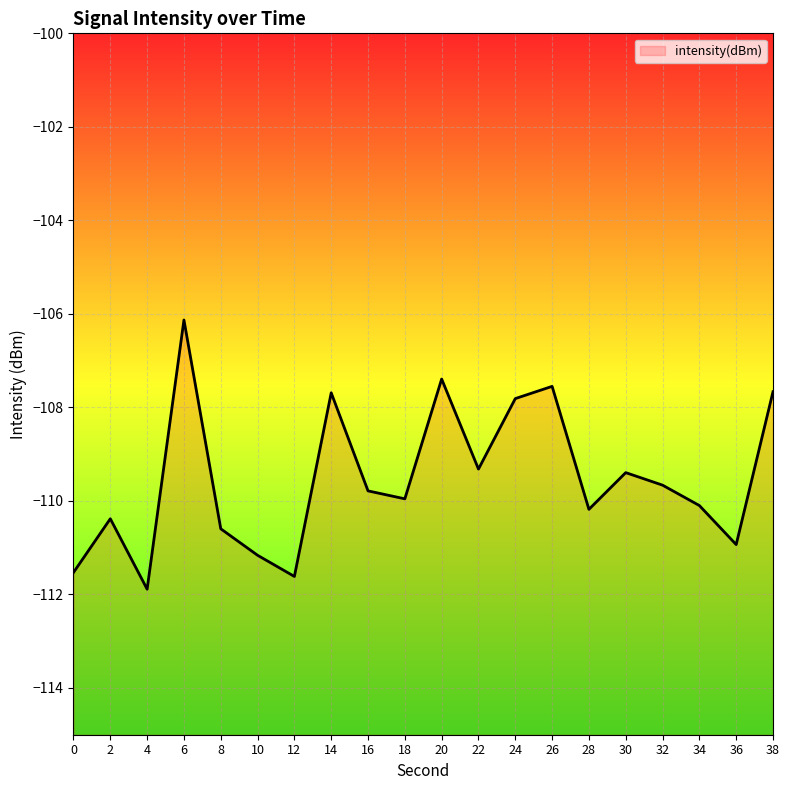

Reading left to right, what are all the values shown in this chart?

0=-111.5	2=-110.4	4=-111.9	6=-106.1	8=-110.6	10=-111.2	12=-111.6	14=-107.7	16=-109.8	18=-110.0	20=-107.4	22=-109.3	24=-107.8	26=-107.5	28=-110.2	30=-109.4	32=-109.7	34=-110.1	36=-110.9	38=-107.7